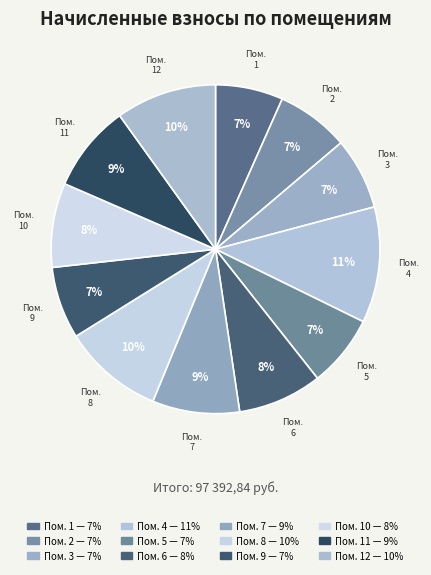

To the nearest percent, what is the average slice percentage?

8%